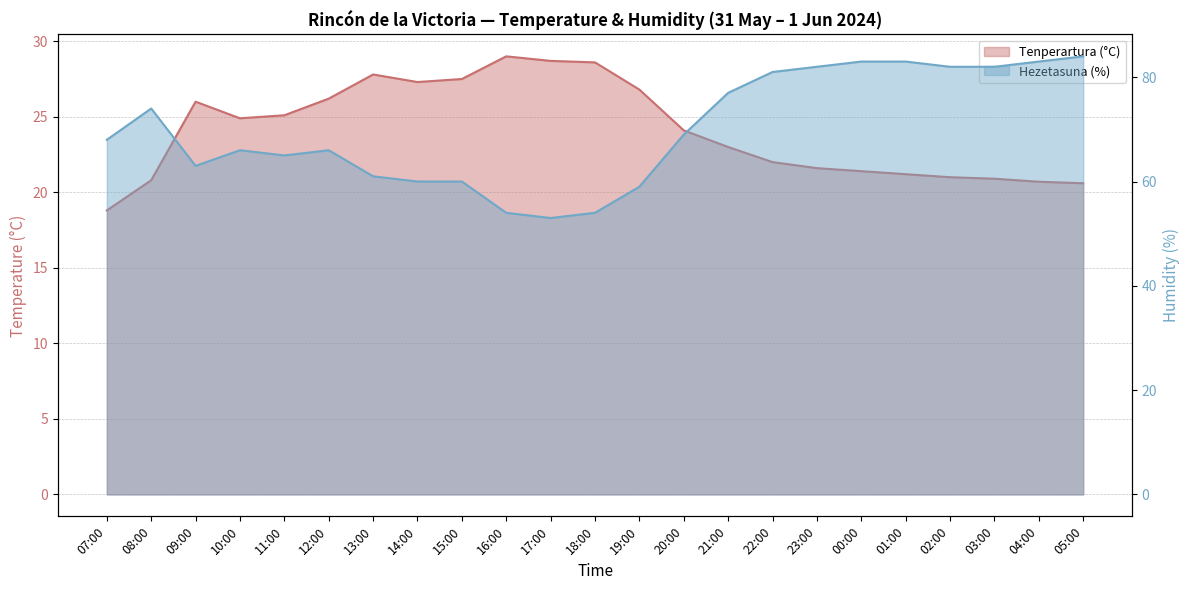

Which series changed the most between 01:00 and 05:00?

Hezetasuna (%)